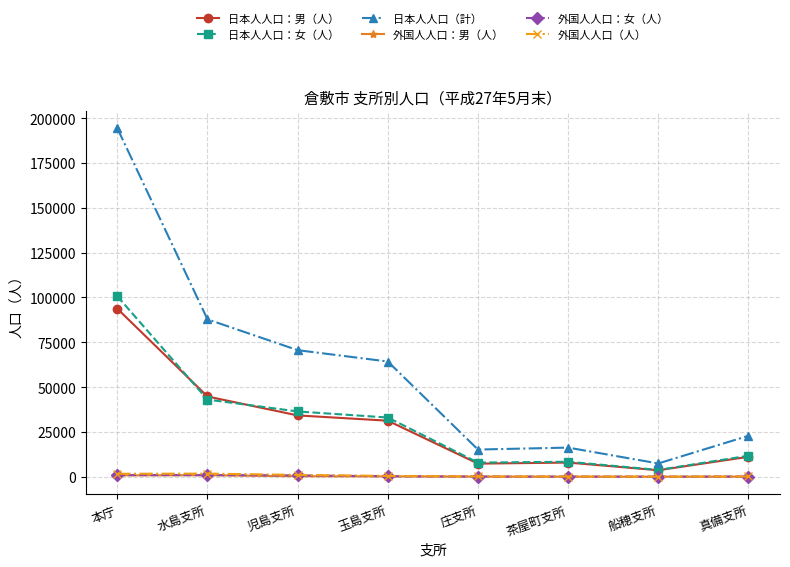

What is the value of the 日本人人口：男（人） point at the 7th from the left?

3615